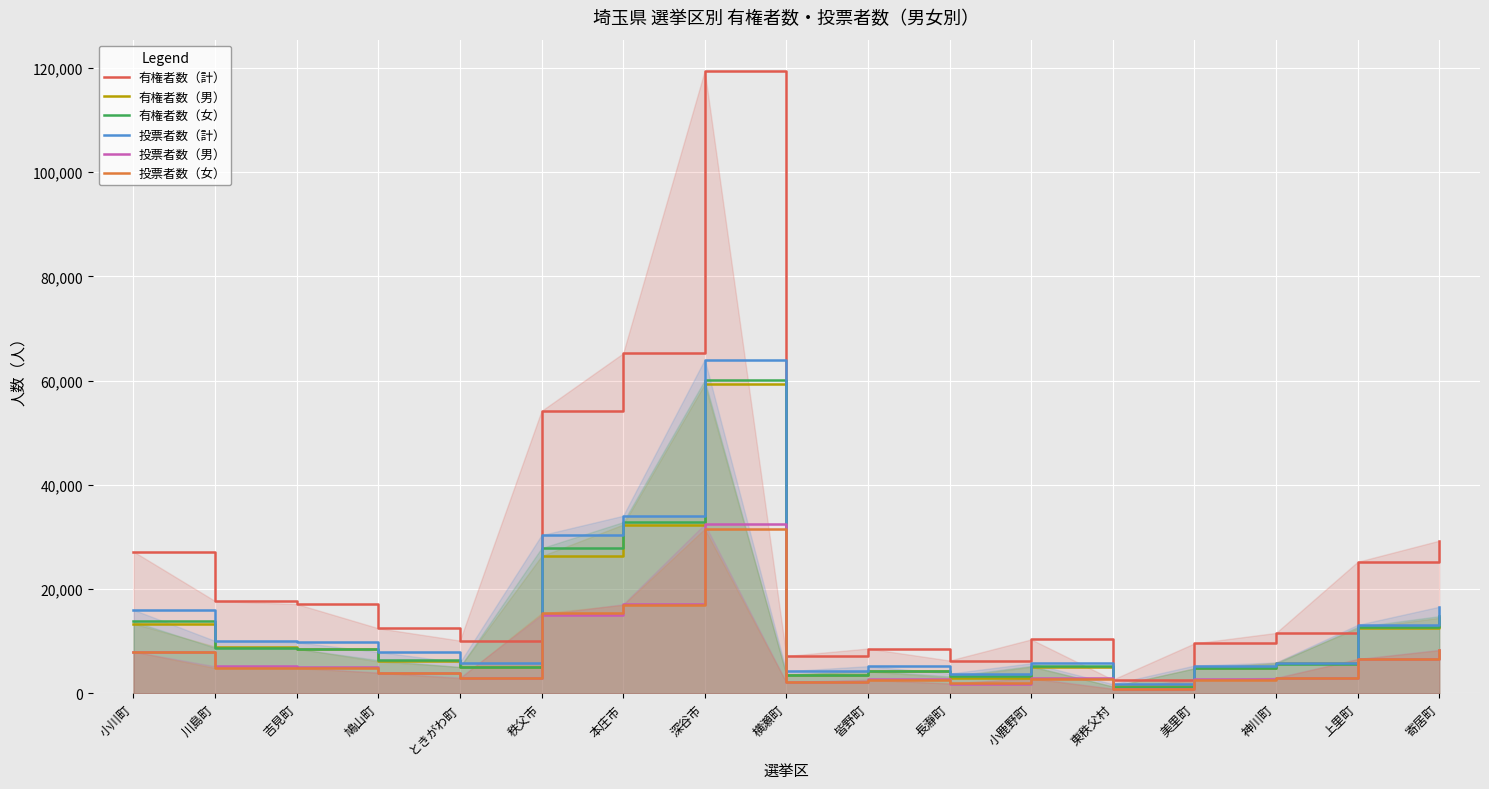

At how many categories does at least one series exceed 109463?

1